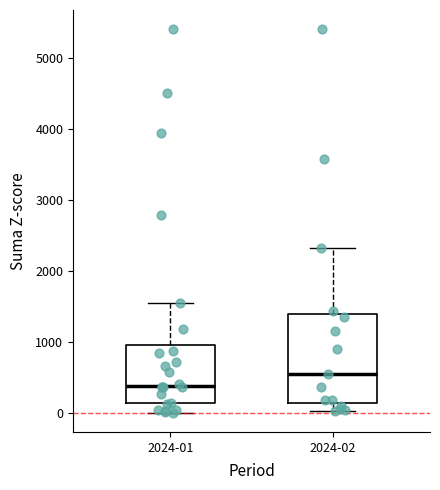

Which box has the highest median line?

2024-02